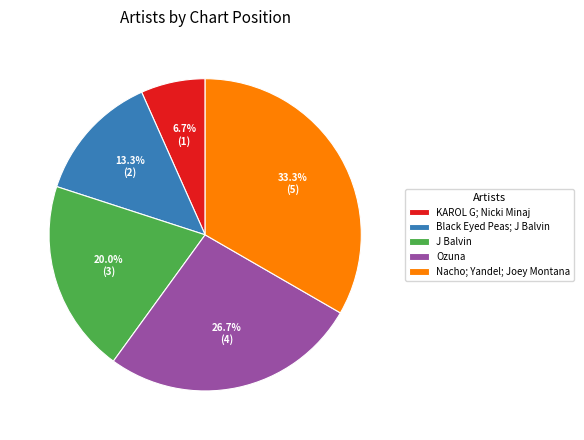

Rank the categories by value from highest to lowest.

Nacho; Yandel; Joey Montana, Ozuna, J Balvin, Black Eyed Peas; J Balvin, KAROL G; Nicki Minaj